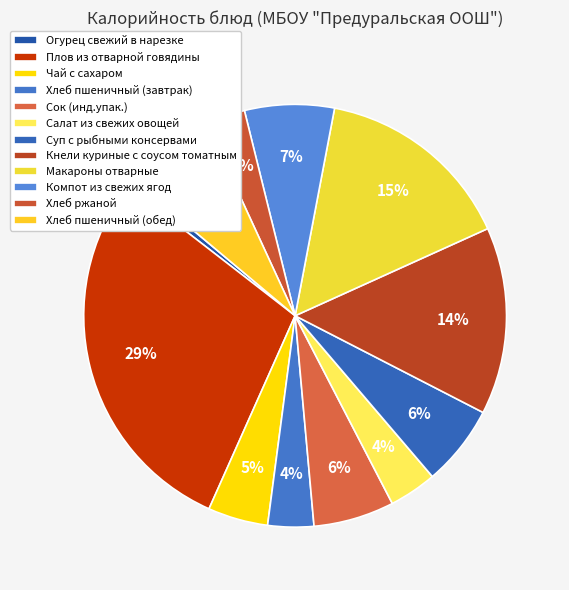

Approximately how many times larger is the value at Суп с рыбными консервами compared to Макароны отварные?

0.4